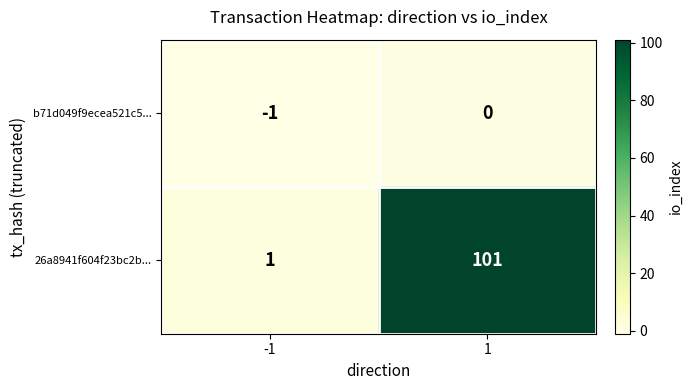

At which category is the sum across all series the highest?

1